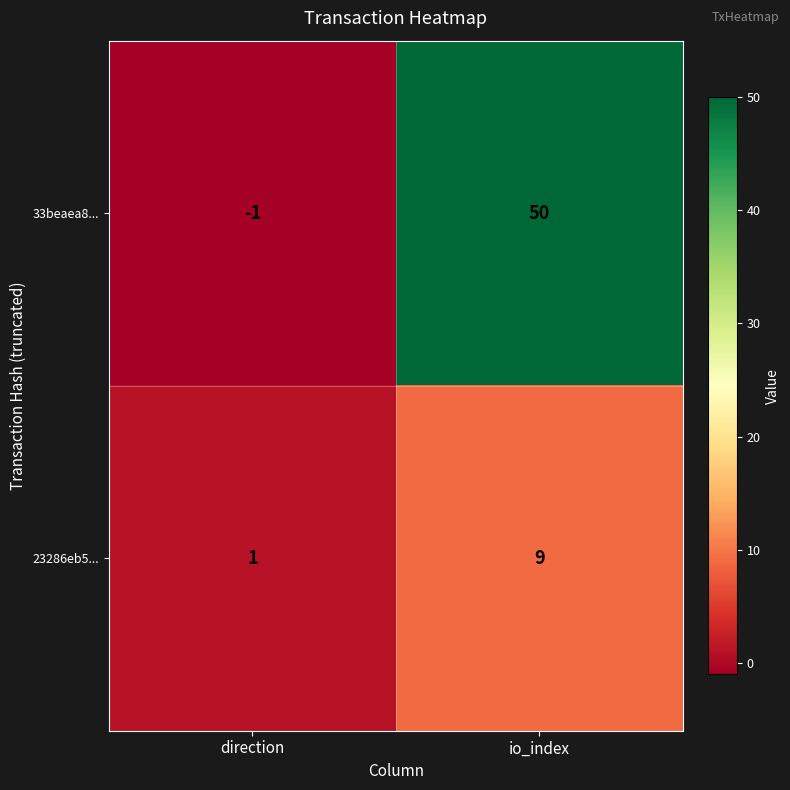

What is the approximate value of 23286eb5... at io_index?

9